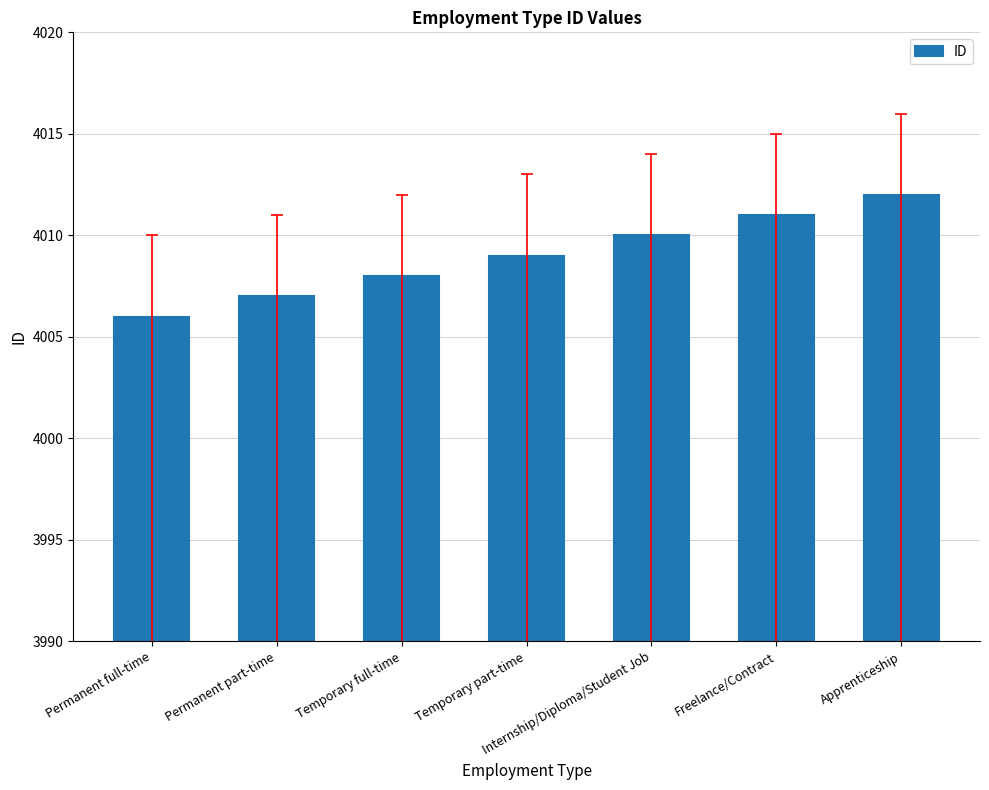

List the labels in order of value, largest first.

Apprenticeship, Freelance/Contract, Internship/Diploma/Student Job, Temporary part-time, Temporary full-time, Permanent part-time, Permanent full-time